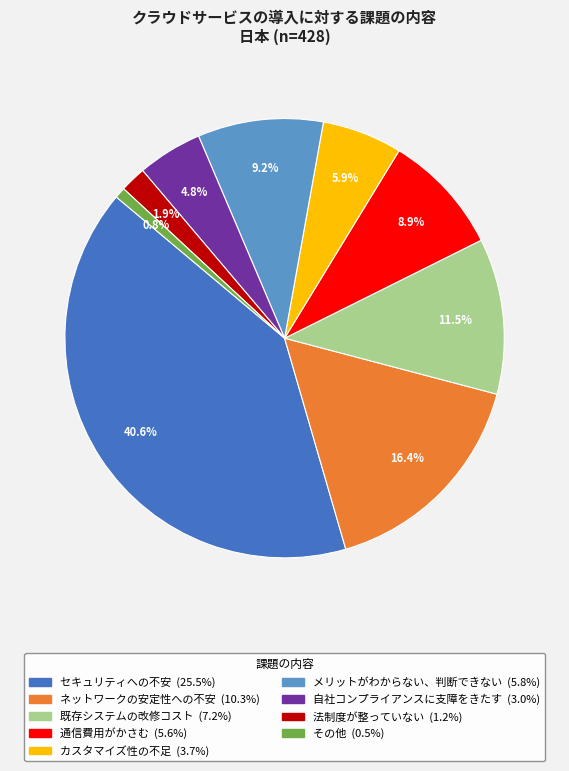

The メリットがわからない、判断できない slice represents 16% of the pie. True or false?

False